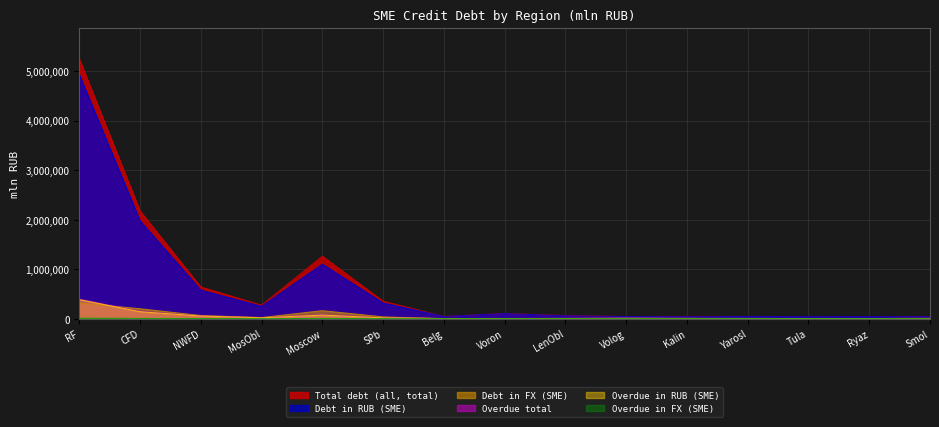

True or false: Debt in FX (SME) has a value of 596 at Smol.

True